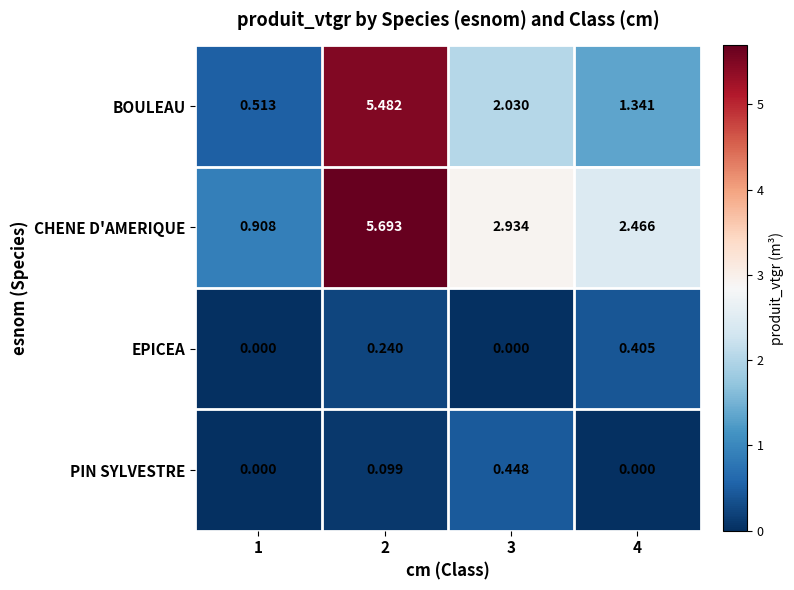

Which series has the largest total across all categories?

CHENE D'AMERIQUE